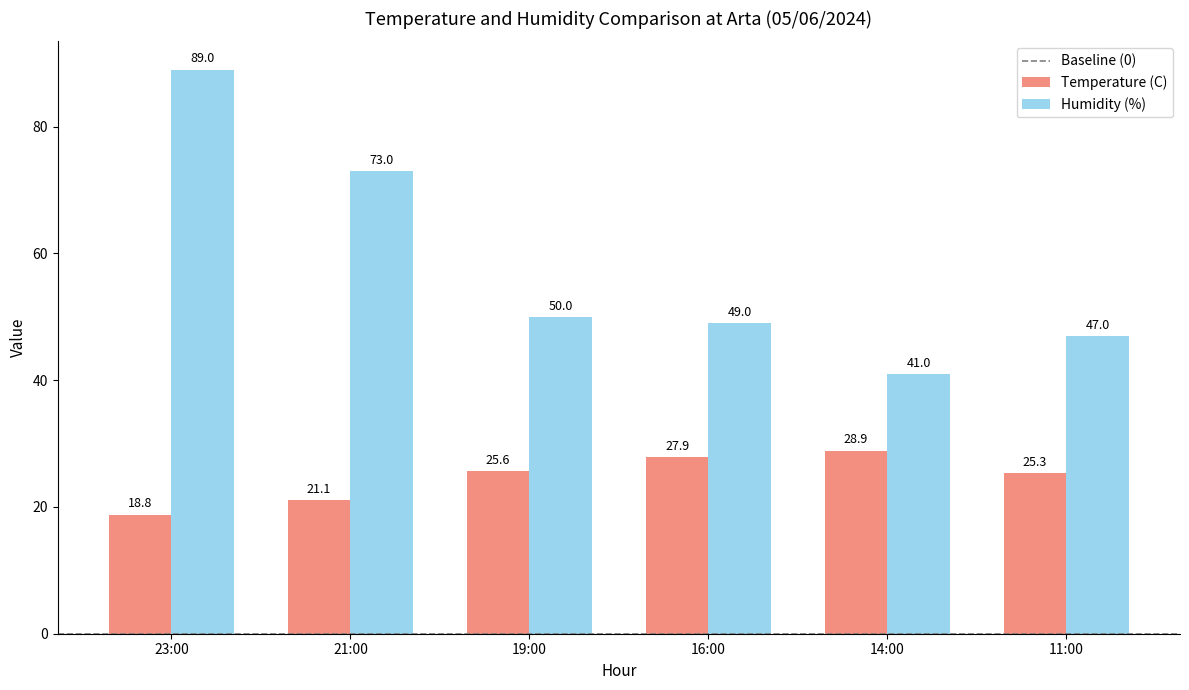

Which series has the largest total across all categories?

Humidity (%)